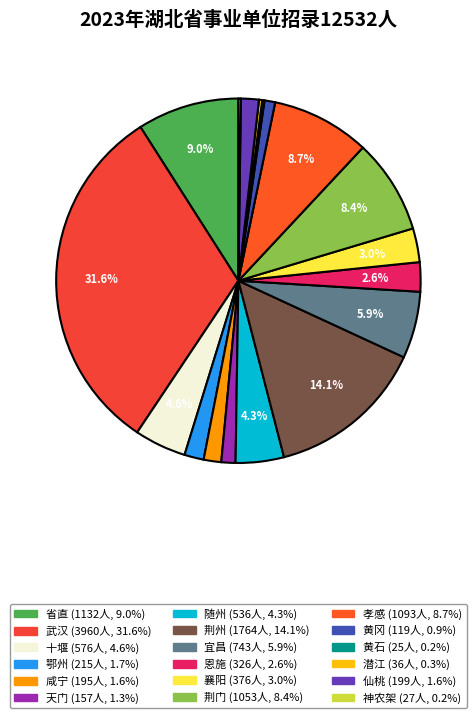

What is the change in value from 省直 to 随州?

-596